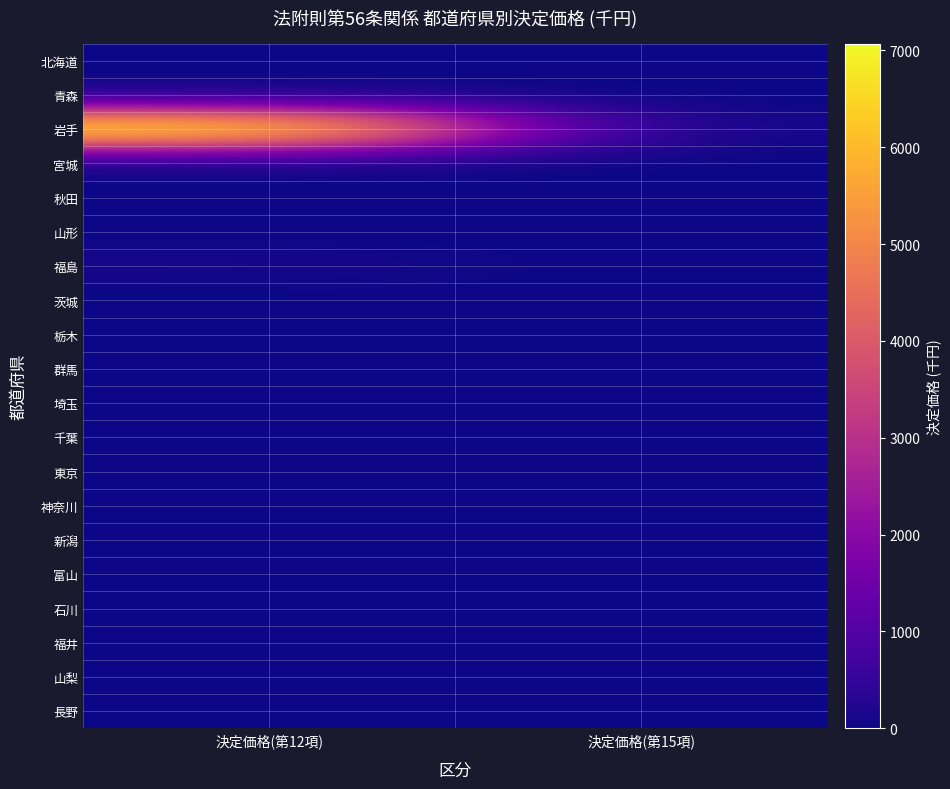

Reading left to right, extract all data points from this chart.

北海道: 決定価格(第12項)=0	決定価格(第15項)=0
青森: 決定価格(第12項)=0	決定価格(第15項)=0
岩手: 決定価格(第12項)=7070	決定価格(第15項)=0
宮城: 決定価格(第12項)=0	決定価格(第15項)=0
秋田: 決定価格(第12項)=0	決定価格(第15項)=0
山形: 決定価格(第12項)=0	決定価格(第15項)=0
福島: 決定価格(第12項)=115	決定価格(第15項)=0
茨城: 決定価格(第12項)=0	決定価格(第15項)=0
栃木: 決定価格(第12項)=0	決定価格(第15項)=0
群馬: 決定価格(第12項)=0	決定価格(第15項)=0
埼玉: 決定価格(第12項)=0	決定価格(第15項)=0
千葉: 決定価格(第12項)=0	決定価格(第15項)=0
東京: 決定価格(第12項)=0	決定価格(第15項)=0
神奈川: 決定価格(第12項)=0	決定価格(第15項)=0
新潟: 決定価格(第12項)=0	決定価格(第15項)=0
富山: 決定価格(第12項)=0	決定価格(第15項)=0
石川: 決定価格(第12項)=0	決定価格(第15項)=0
福井: 決定価格(第12項)=0	決定価格(第15項)=0
山梨: 決定価格(第12項)=0	決定価格(第15項)=0
長野: 決定価格(第12項)=0	決定価格(第15項)=0